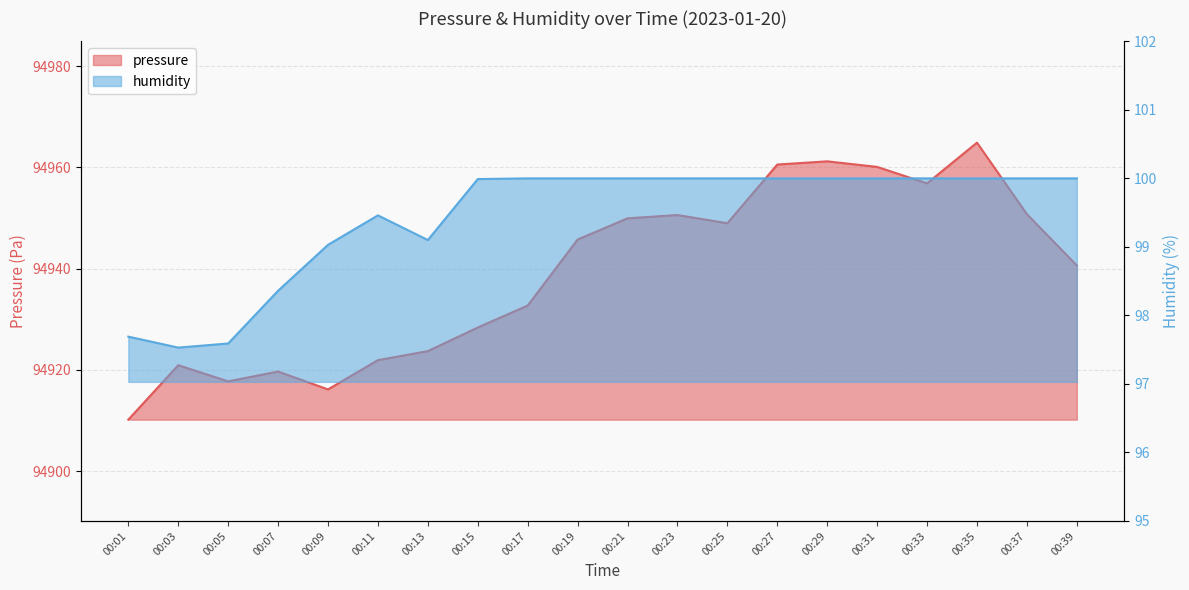

The value of pressure at 00:13 is 28020.3. True or false?

False